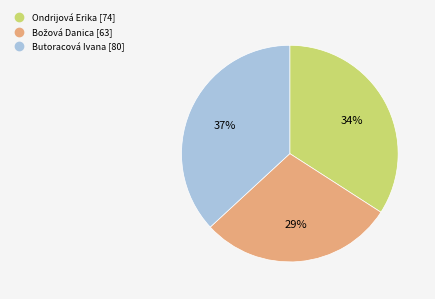

Is it true that Butoracová Ivana is 23% of the pie?

False